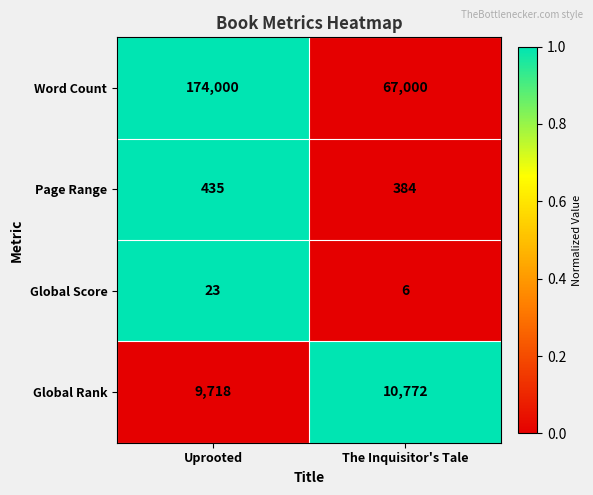

What is the difference between the highest and lowest values at The Inquisitor's Tale?

66994